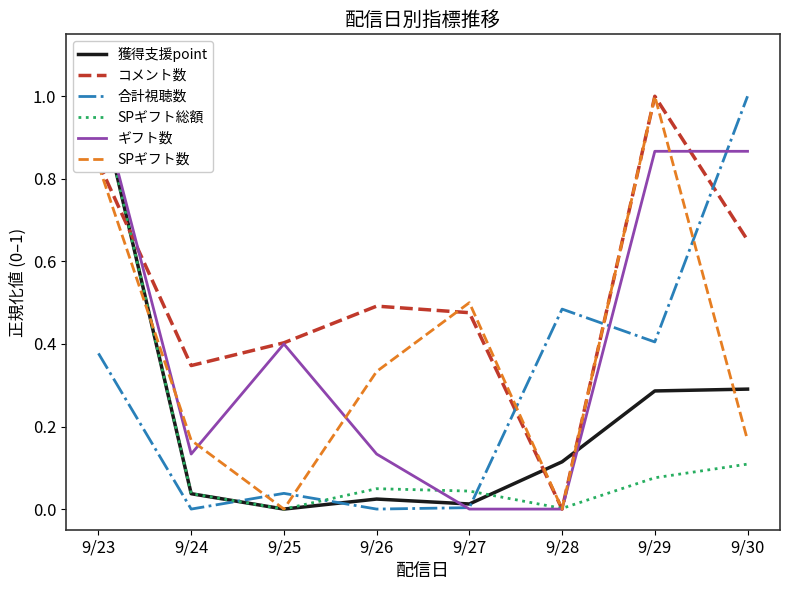

What is the value of the ギフト数 point at the 7th from the left?

0.9